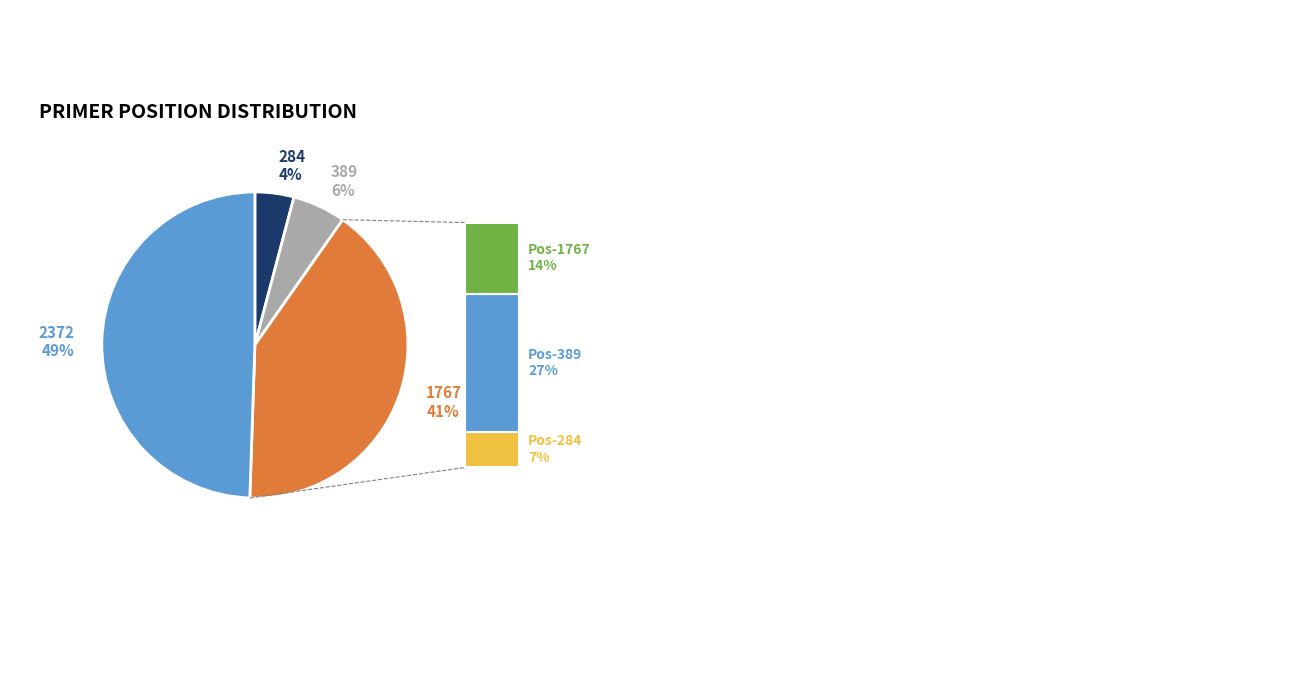

Is 389 the majority of the pie?

No